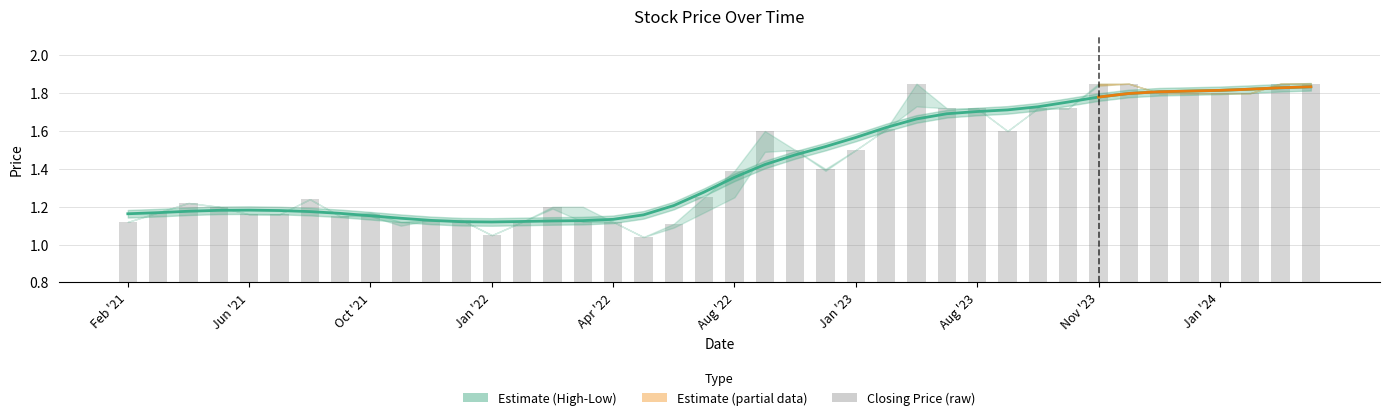

The value of Closing Price at 22 is 0.7. True or false?

False